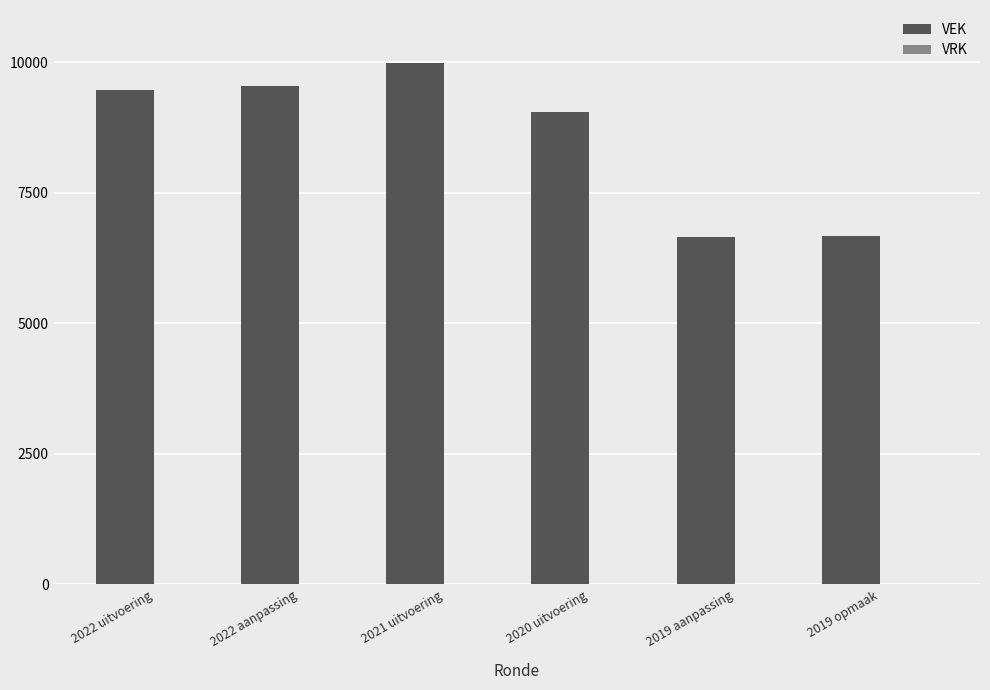

What is the label of the 4th bar from the left?

2020 uitvoering